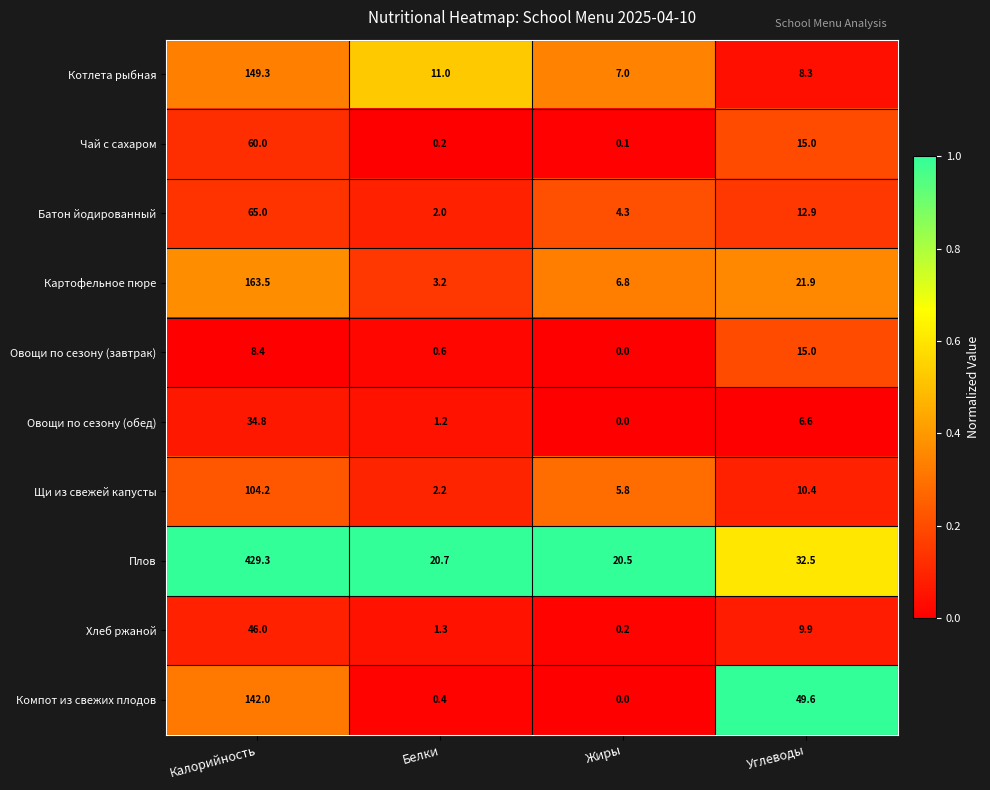

What is the maximum value shown in the chart?

429.3